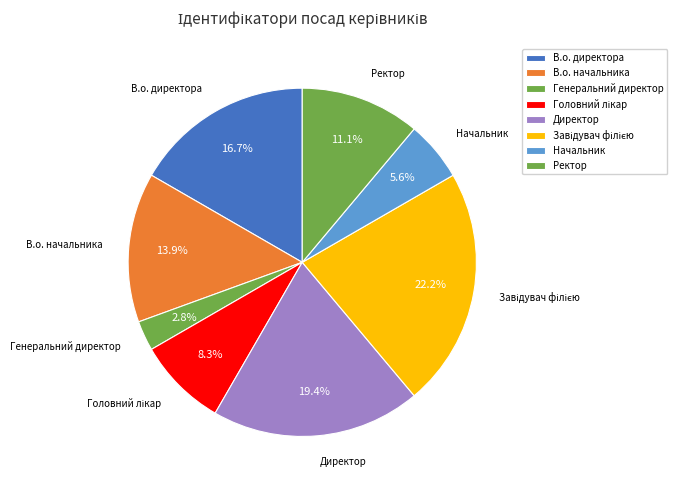

To the nearest percent, what is the combined percentage of Завідувач філією and Начальник?

28%